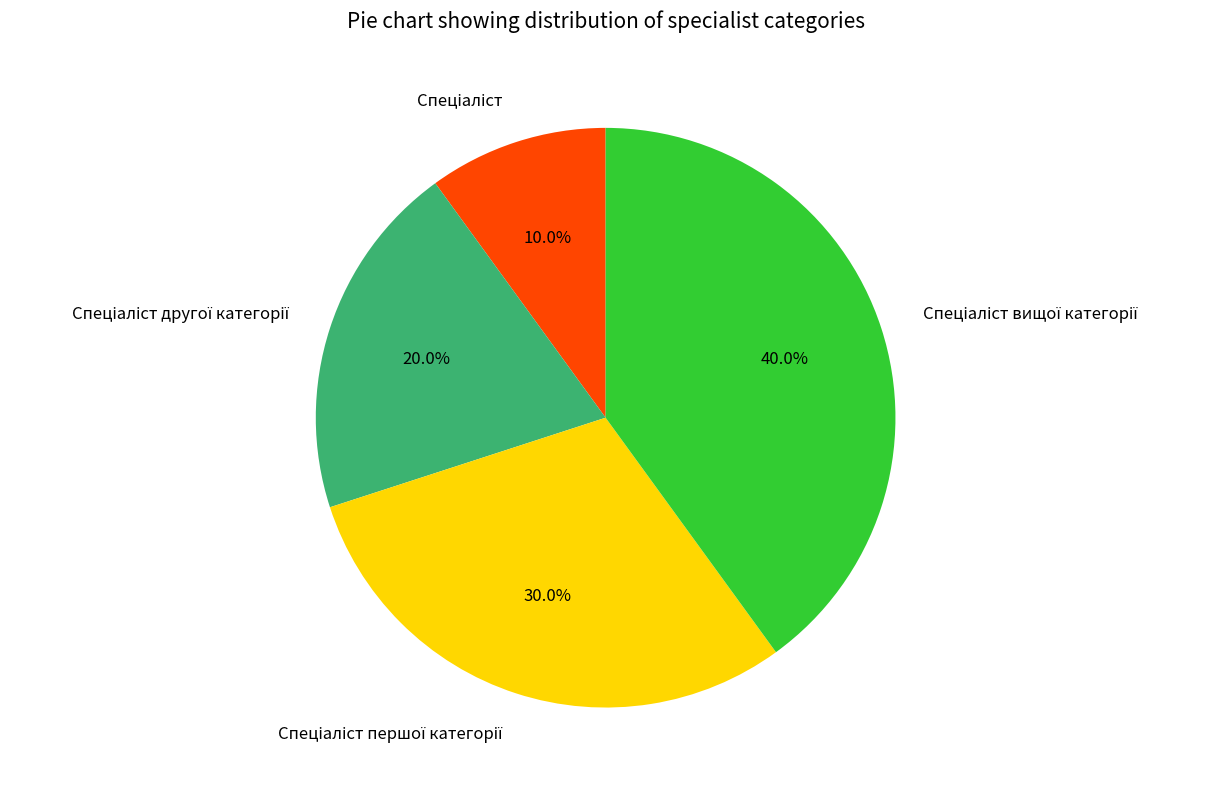

Is there any slice that represents more than half of the pie?

No